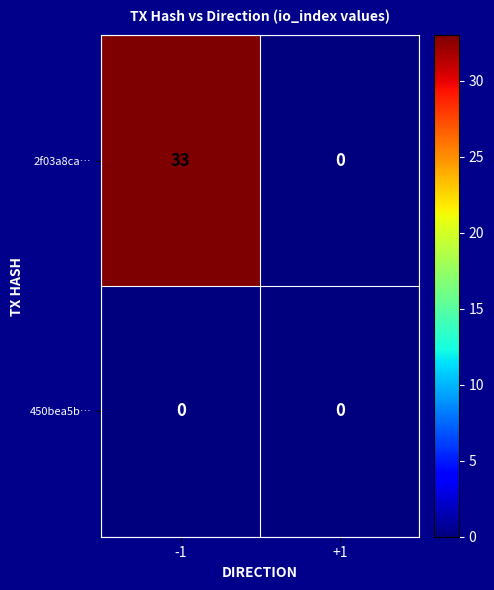

List the series in order of their peak value, lowest first.

450bea5b…, 2f03a8ca…